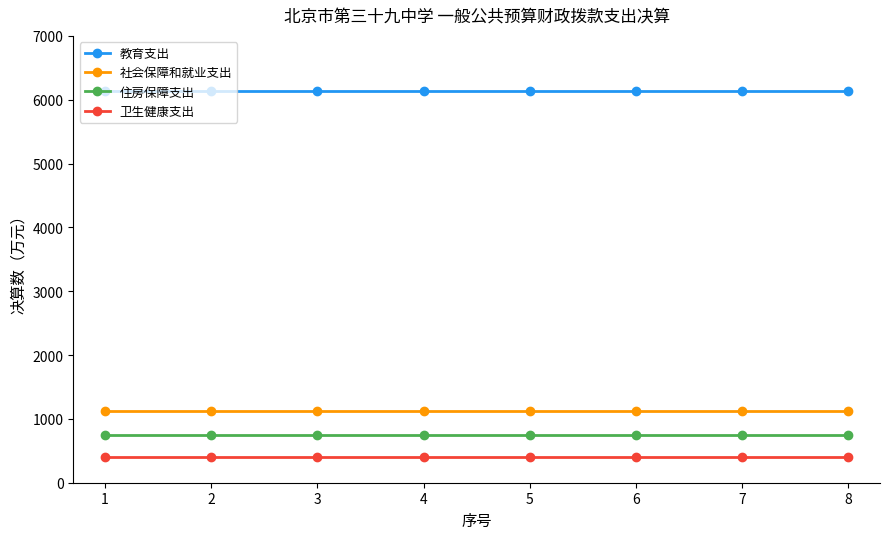

What is the difference between the highest and lowest values at 8?

5736.7